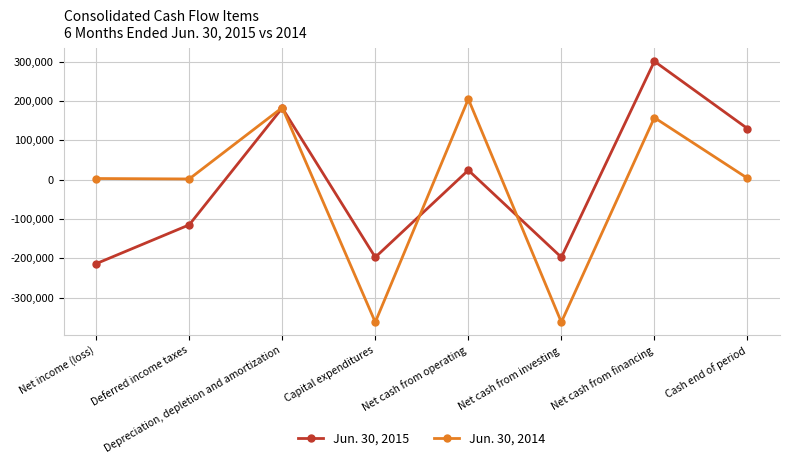

At which label does Jun. 30, 2015 reach its minimum?

Net income (loss)